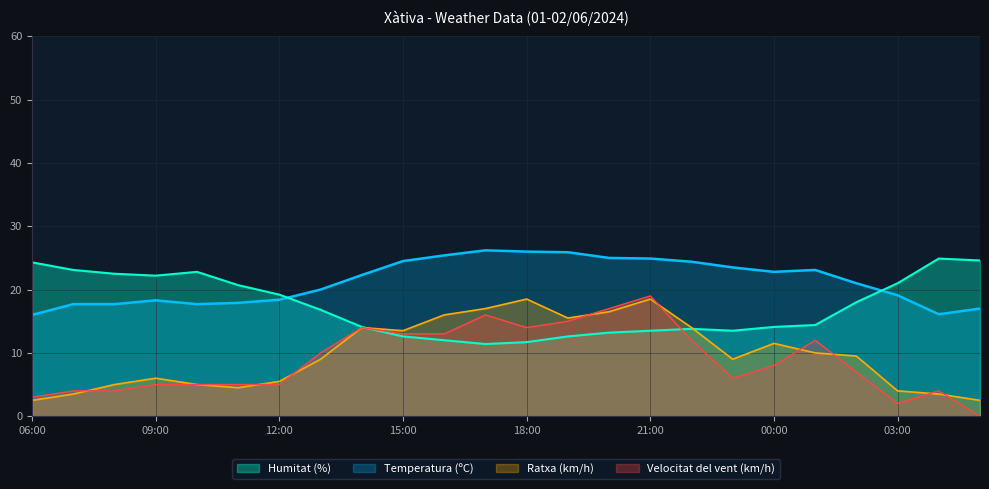

List the series in order of their peak value, lowest first.

Ratxa (km/h), Velocitat del vent (km/h), Humitat (%), Temperatura (ºC)